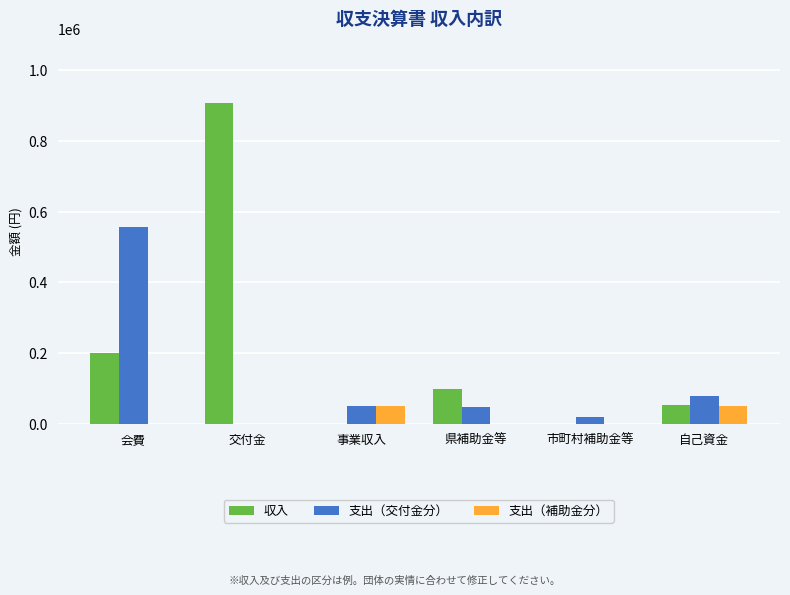

What is the sum of all 支出（補助金分） values?

100000